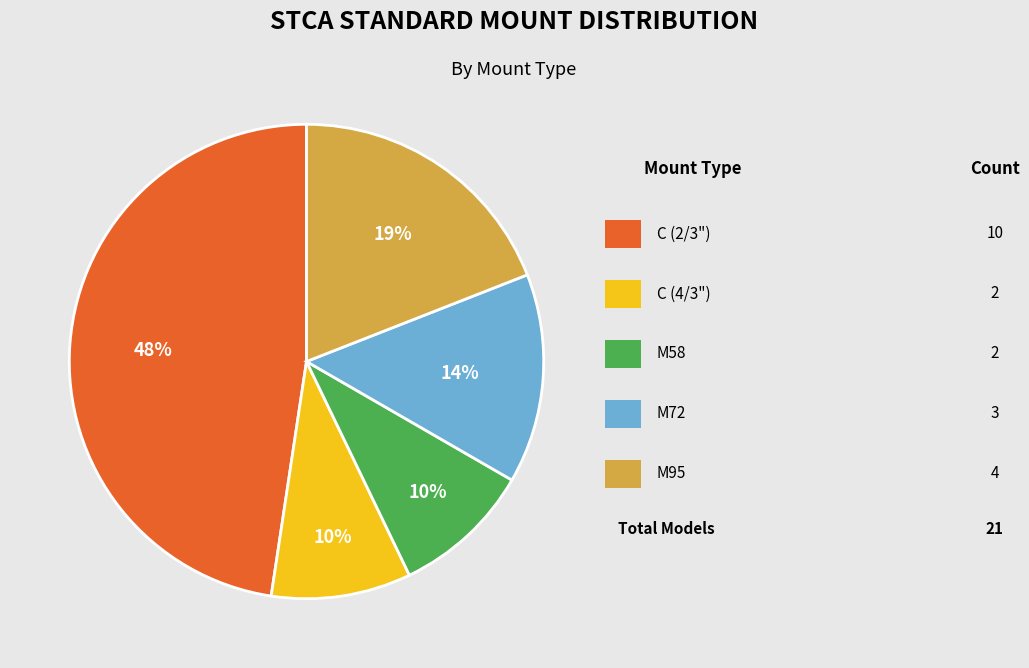

To the nearest percent, what is the difference between the largest and smallest slice percentages?

38%